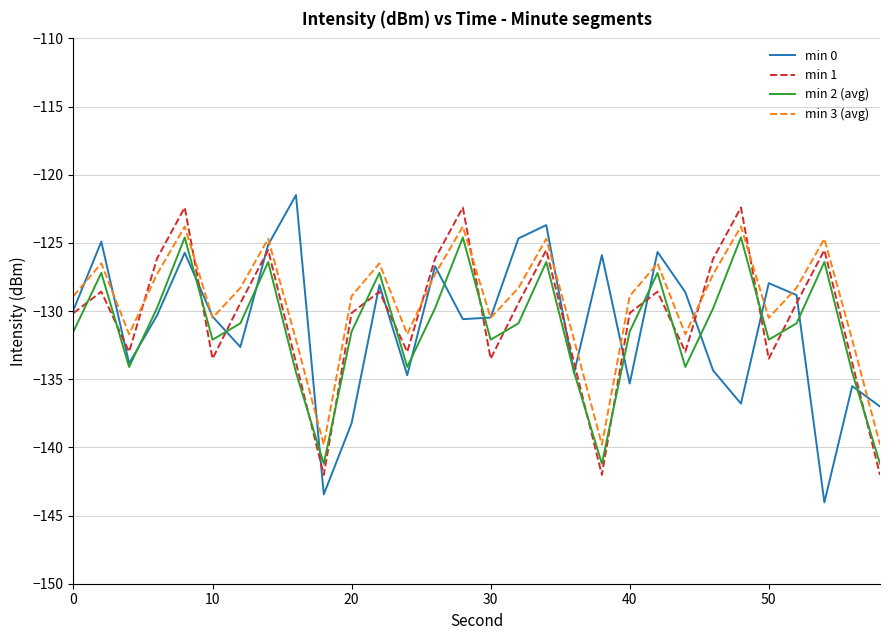

Which series ends up on top after the final intersection of min 1 and min 2 (avg)?

min 2 (avg)